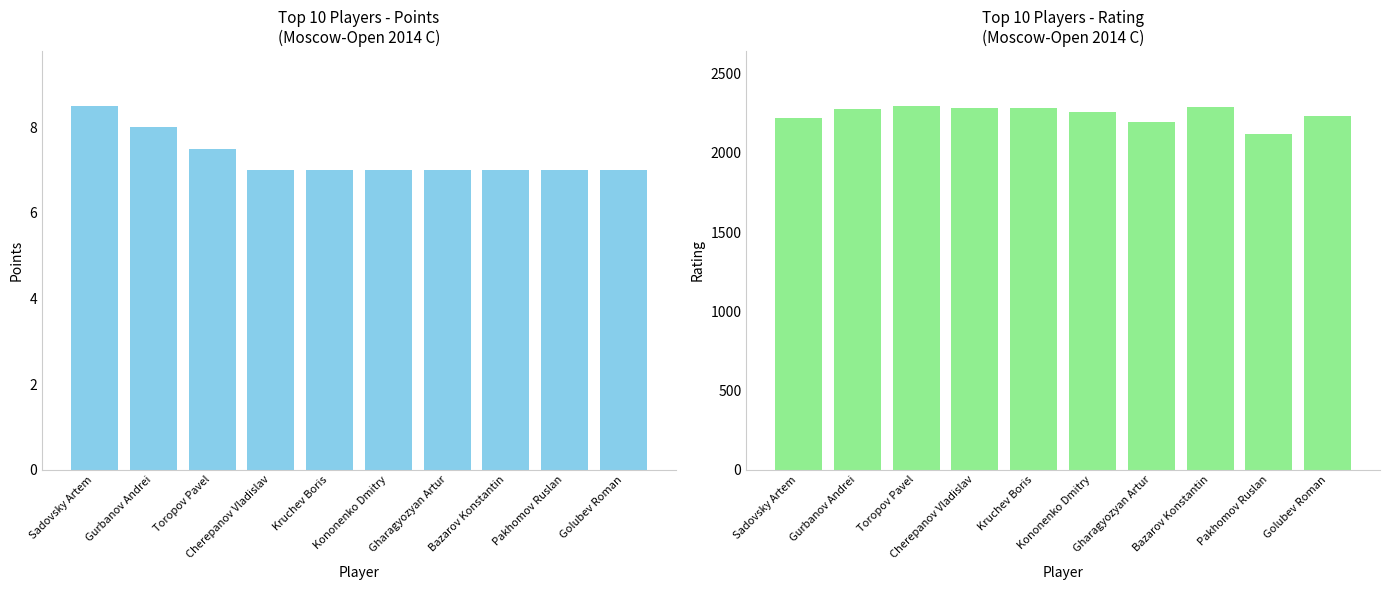

What is the smallest value displayed?

7.0